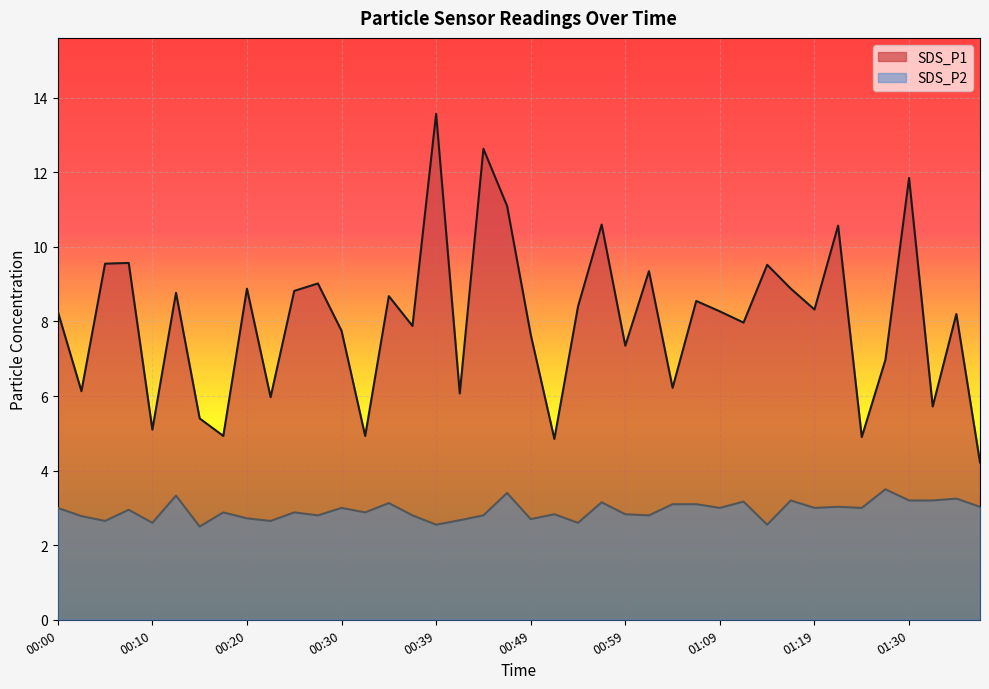

In SDS_P2, how many points are higher than both neighbors (excluding endpoints)?

14